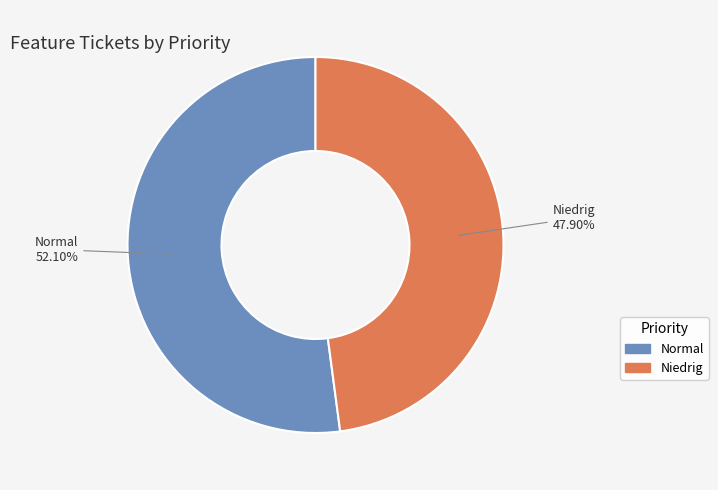

How many slices are in this pie chart?

2